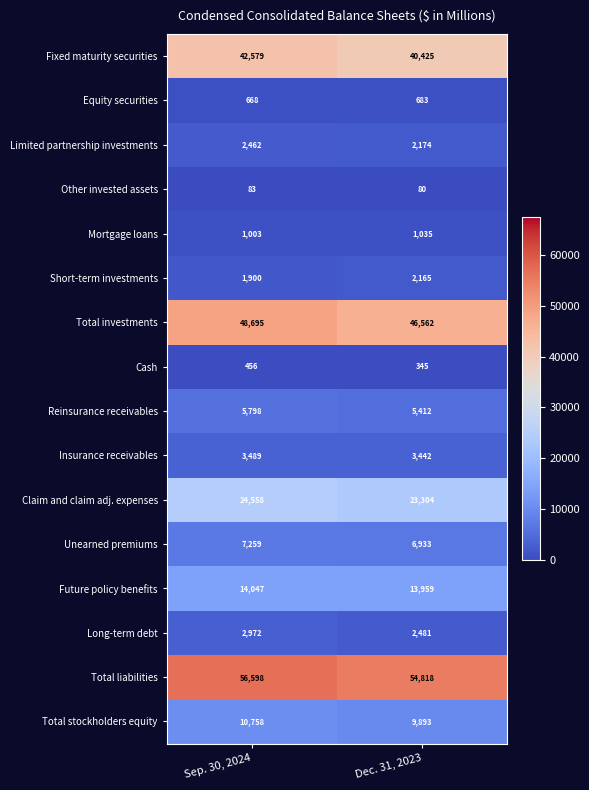

What value does the Future policy benefits series have at Dec. 31, 2023, to the nearest 5?

13960